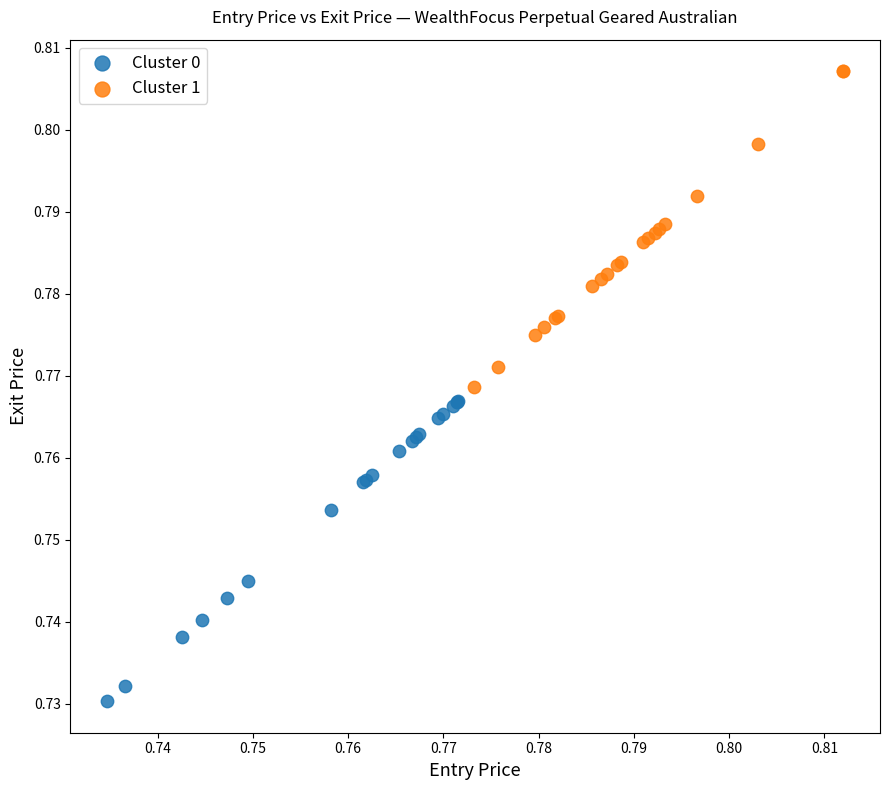

Which series has the largest Y range (max minus min)?

Cluster 1